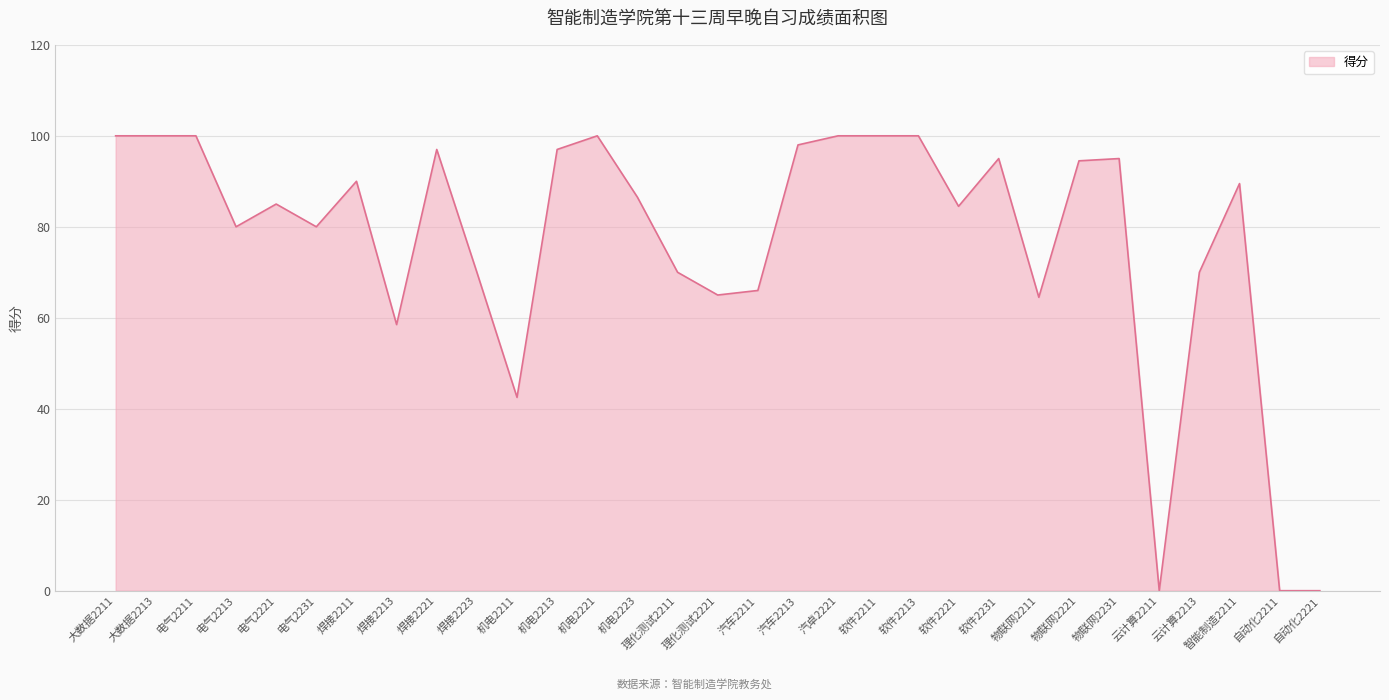

The chart shows a value of 98.0 at 汽车2213. True or false?

True